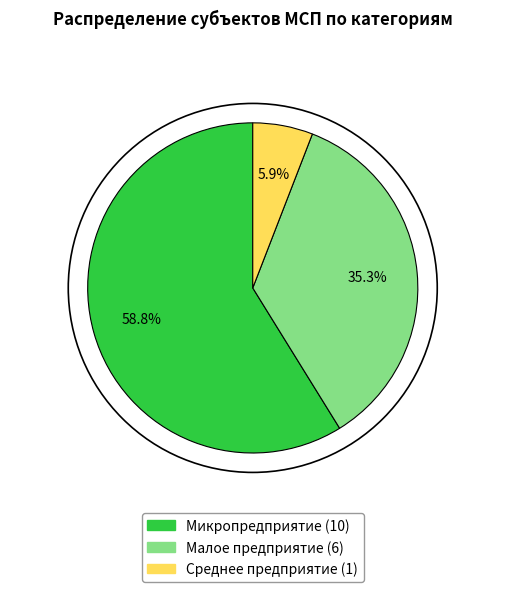

Which category has the biggest portion of the pie?

Микропредприятие